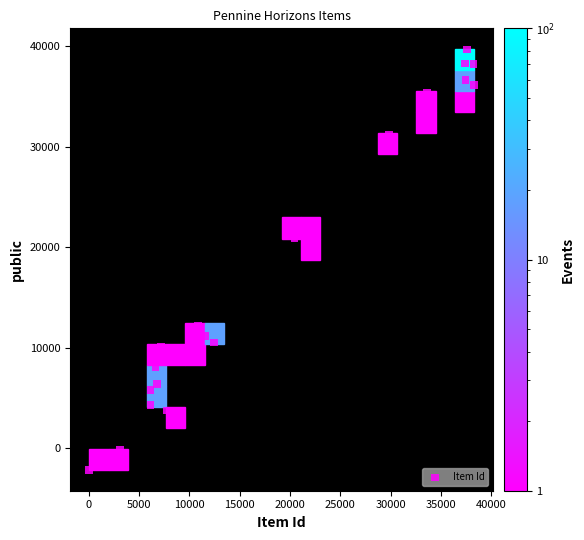

What is the range of Y values (max minus min)?

41834.9